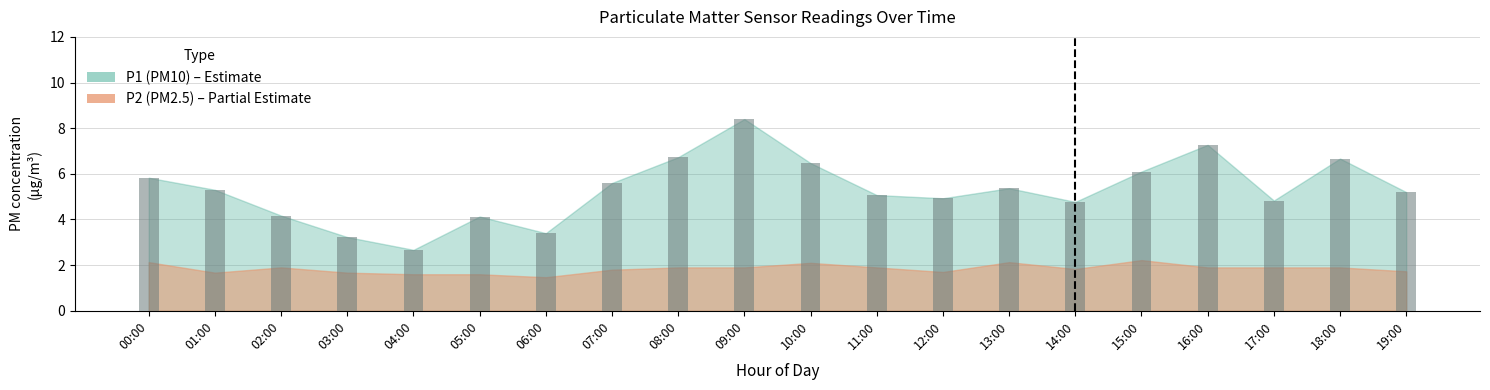

Which category has the lowest value in the P1 series?

04:00